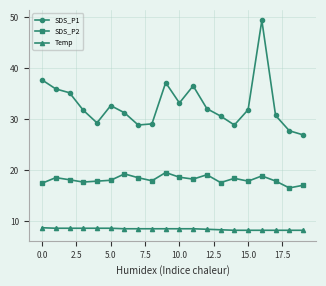

What is the minimum value for SDS_P2?

16.5